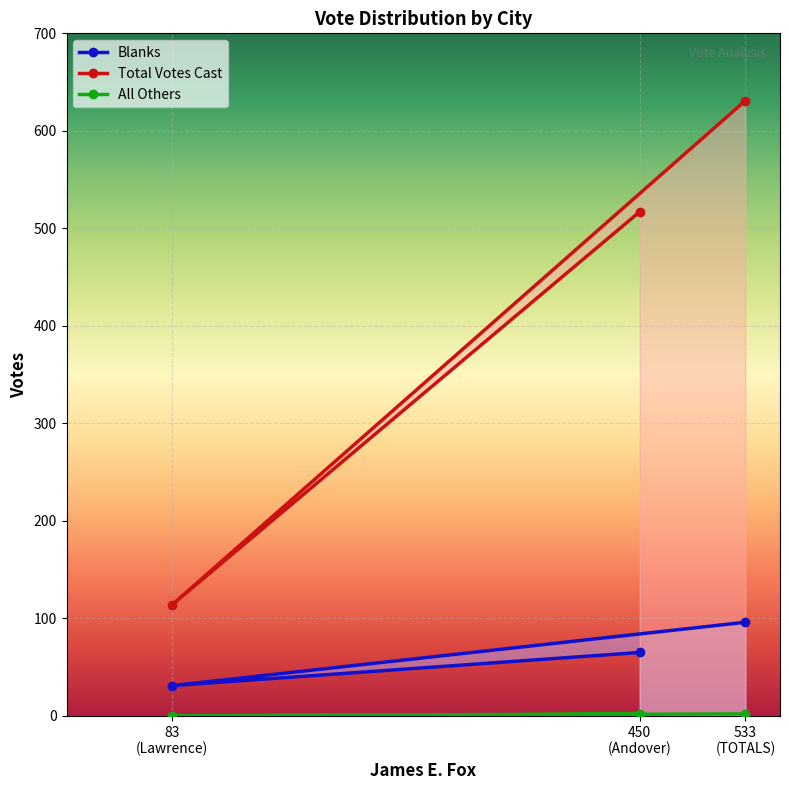

What is the difference between the maximum and minimum values in the Total Votes Cast series?

517